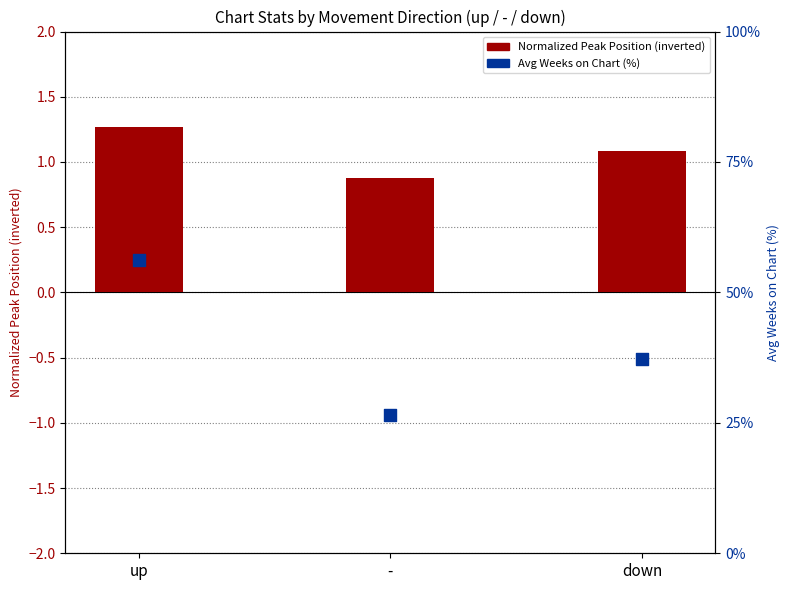

Which series has the largest total across all categories?

Avg Weeks on Chart (%)